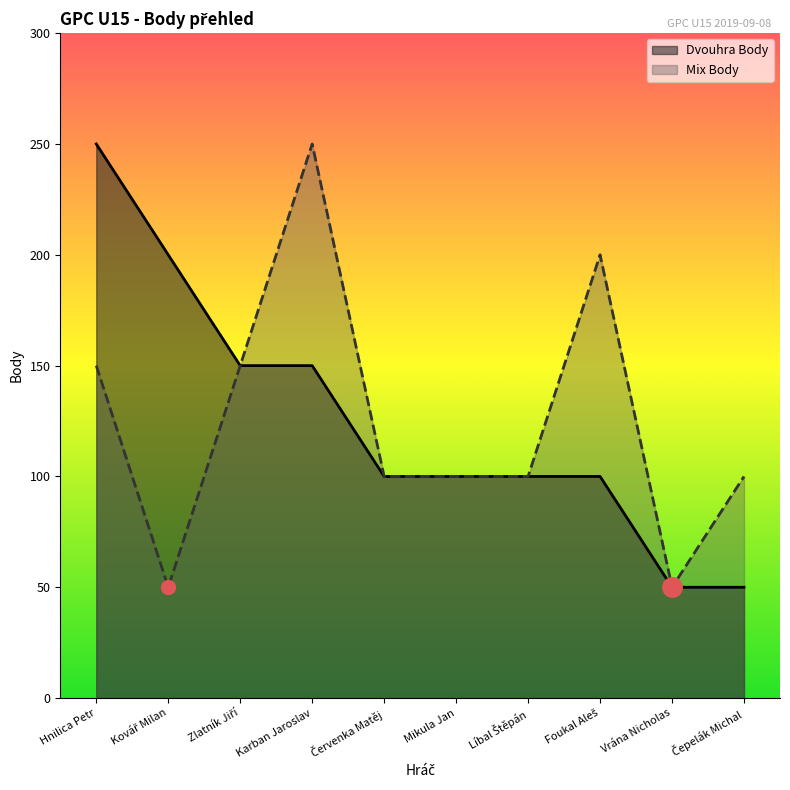

Which label corresponds to the smallest value in the chart?

Vrána Nicholas